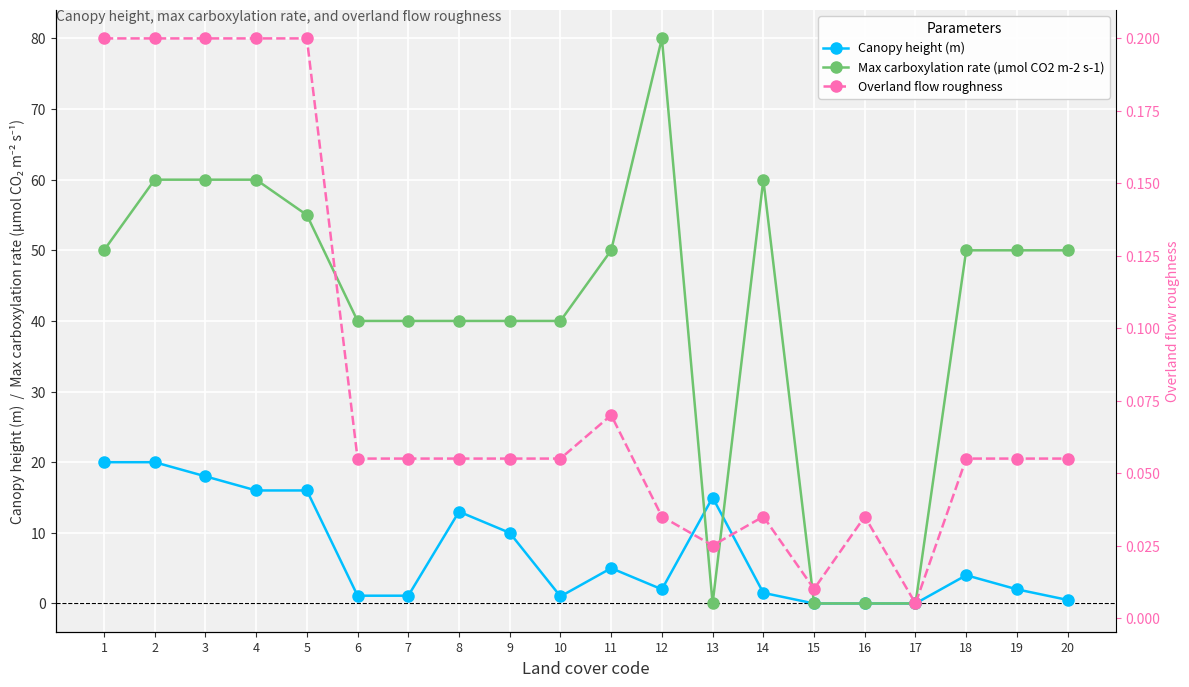

After their last crossing, which series has the higher values: Max carboxylation rate (µmol CO2 m-2 s-1) or Overland flow roughness?

Max carboxylation rate (µmol CO2 m-2 s-1)